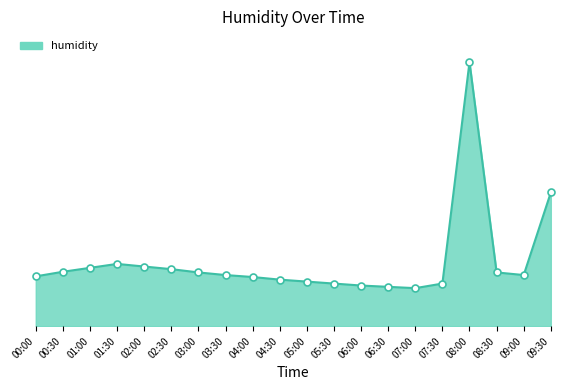

Where is the first local maximum?

01:30